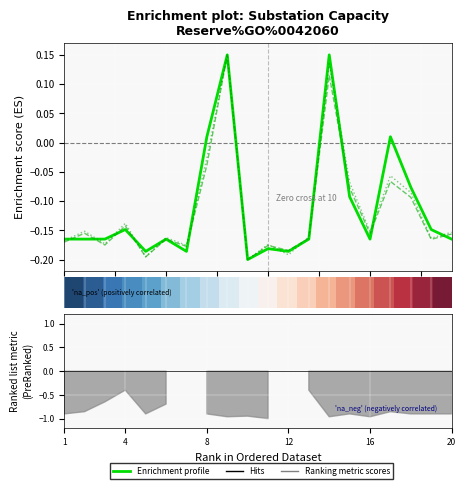

What is the sum of the Ranking metric scores values at 12.5 and 10.0?

-0.4